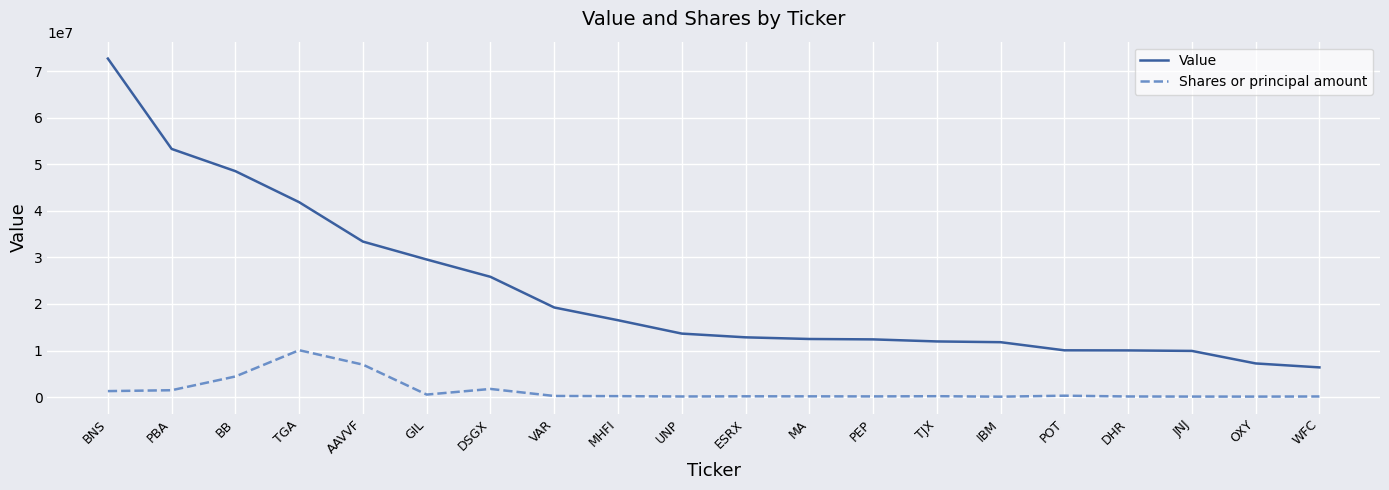

The value of Value at GIL is 7326029. True or false?

False